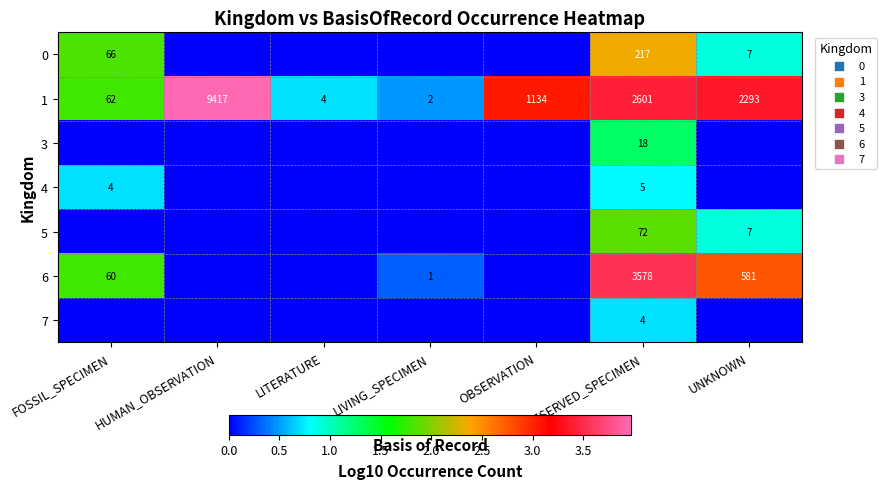

What is the difference between the highest and lowest values at PRESERVED_SPECIMEN?

3574